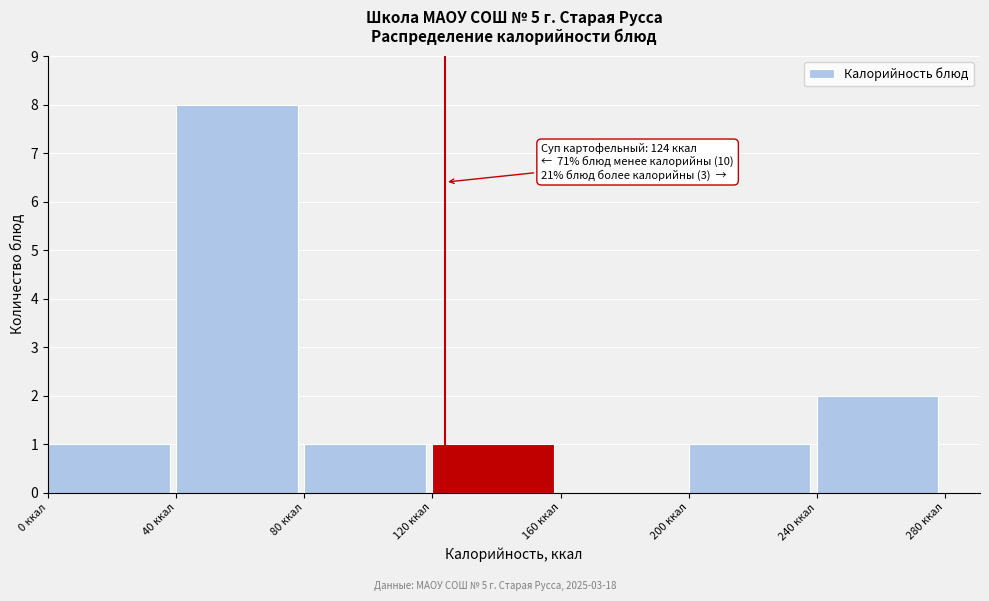

Over which range of the x-axis is the bar tallest?

40 to 80